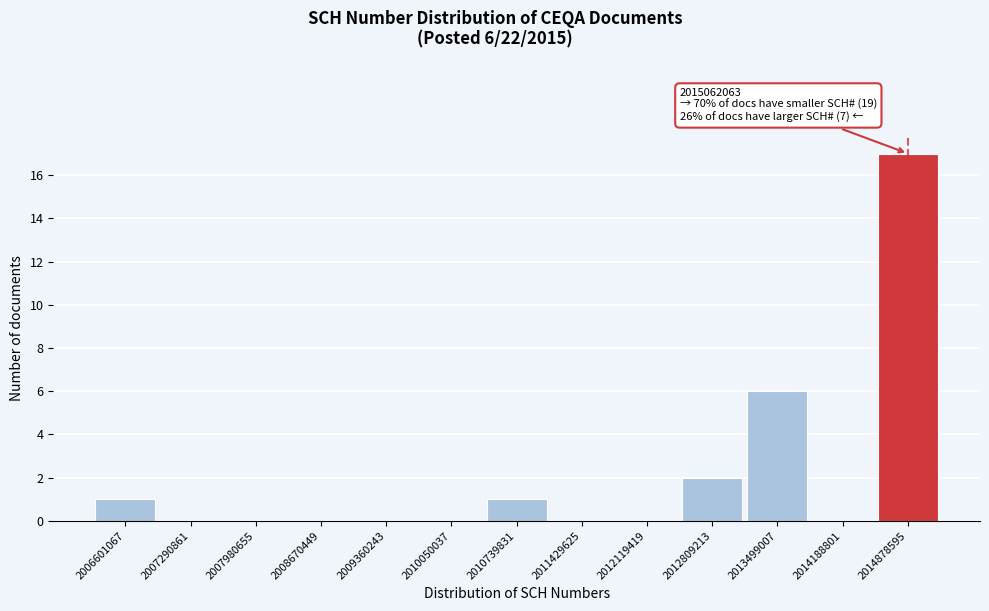

Reading left to right, list all the values displayed in this chart.

2006601067=1	2007290861=0	2007980655=0	2008670449=0	2009360243=0	2010050037=0	2010739831=1	2011429625=0	2012119419=0	2012809213=2	2013499007=6	2014188801=0	2014878595=17